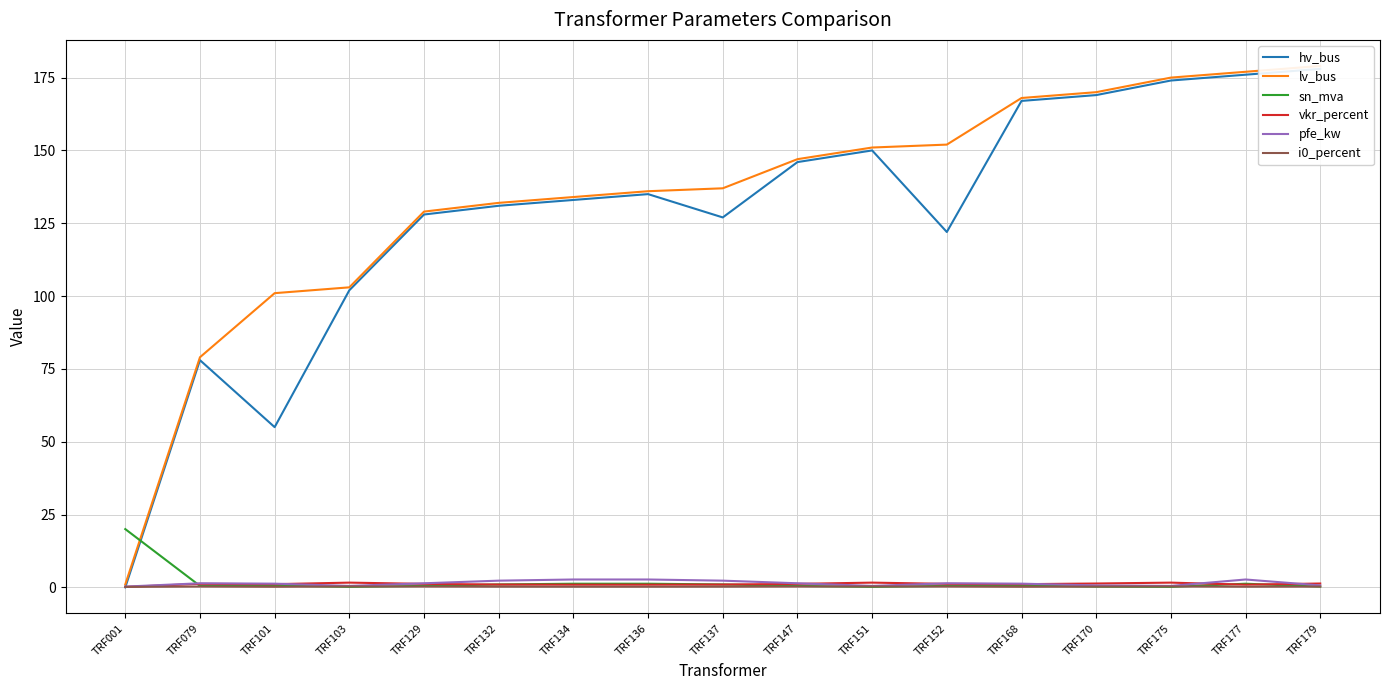

The vkr_percent series shows 1.1 at TRF175. True or false?

False